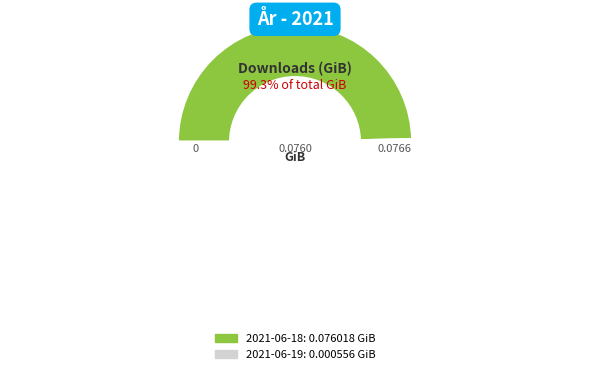

Does 2021-06-18 account for over 50% of the chart?

Yes